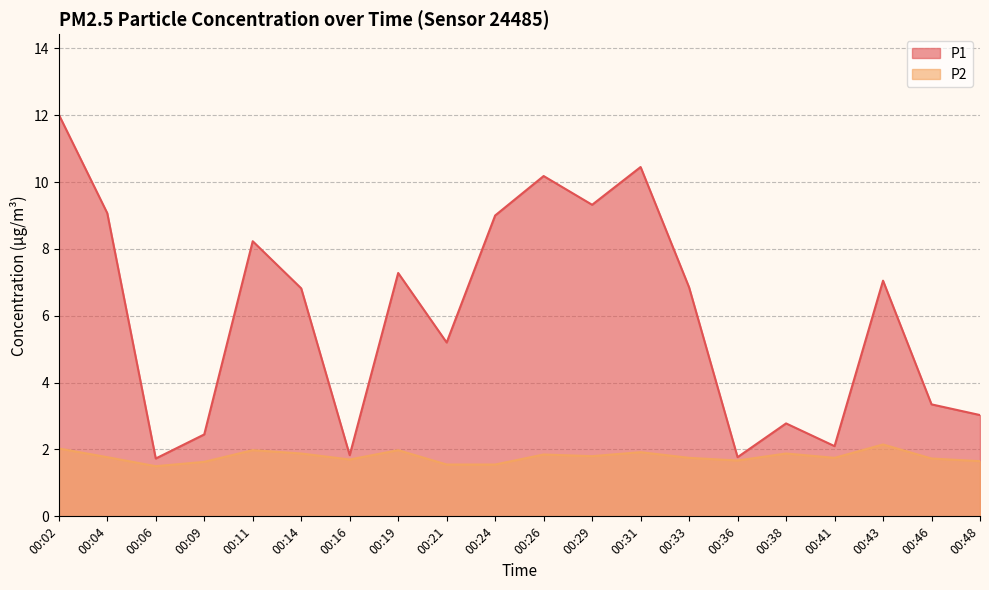

Where is P2 nearest to the value 1?

00:06